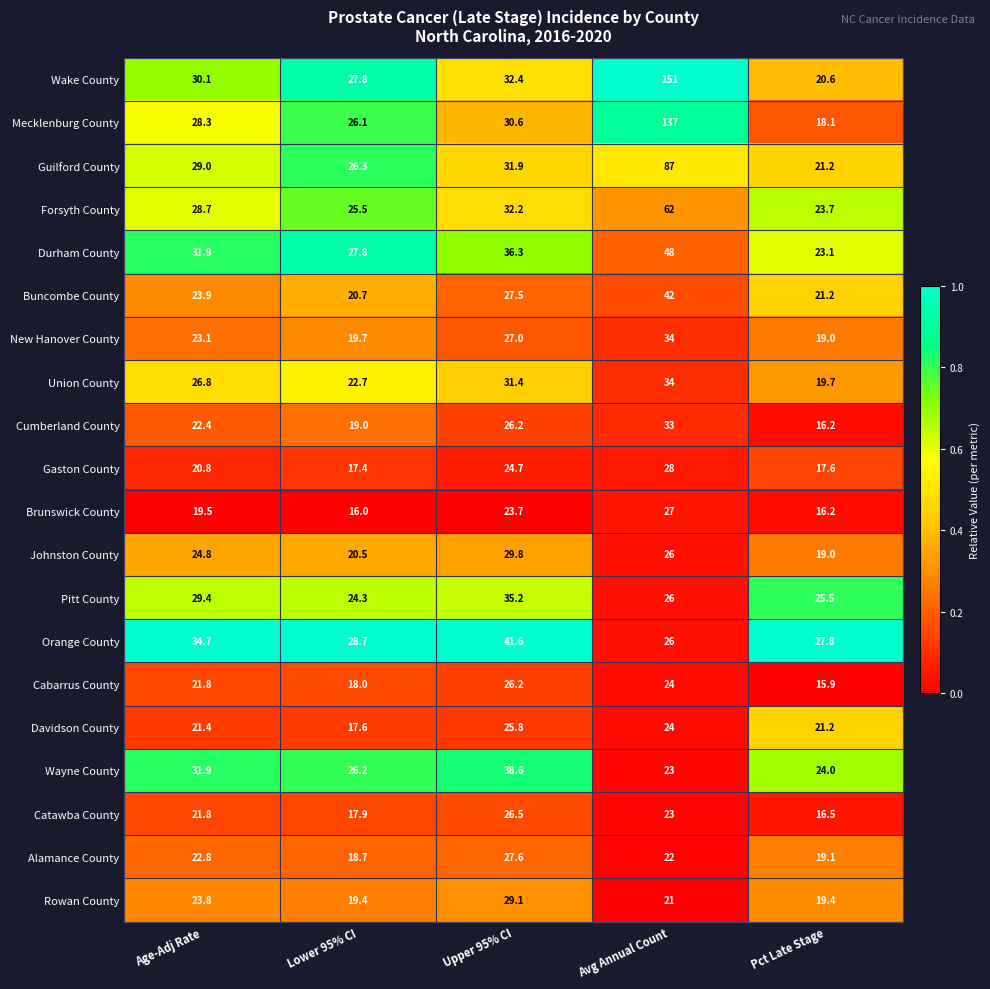

At which category is the sum across all series the highest?

Avg Annual Count